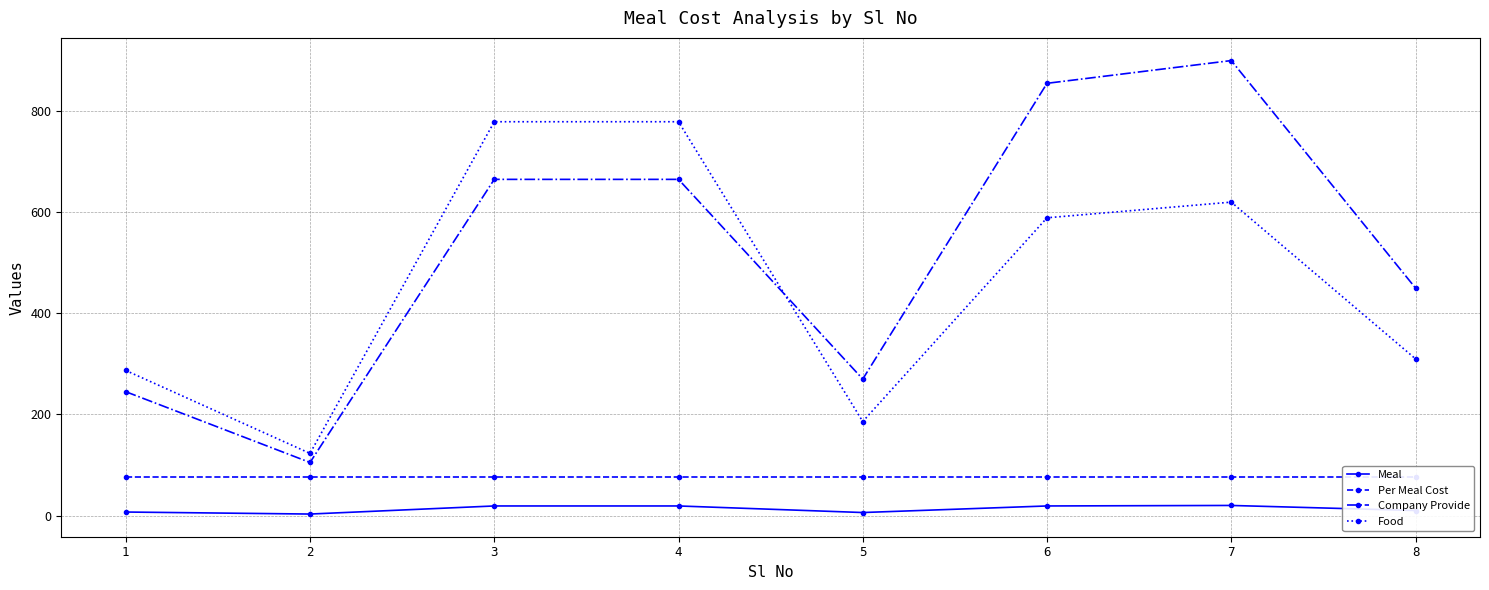

The Company Provide series shows 231 at 8. True or false?

False